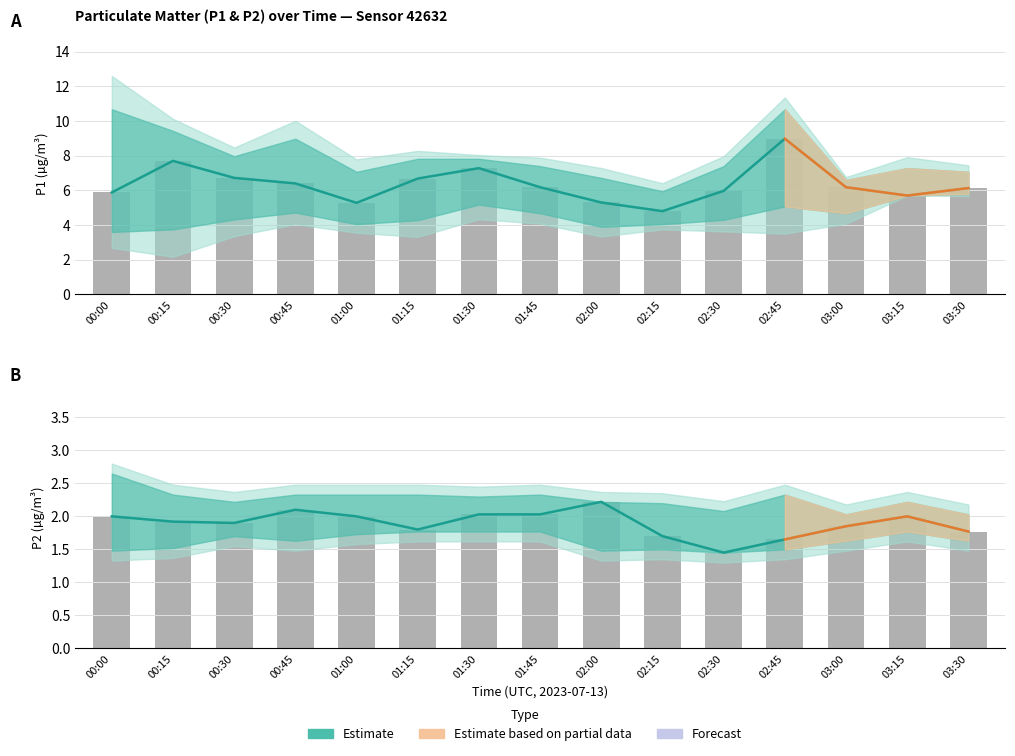

What is the average value of the P1 mean series?

6.3